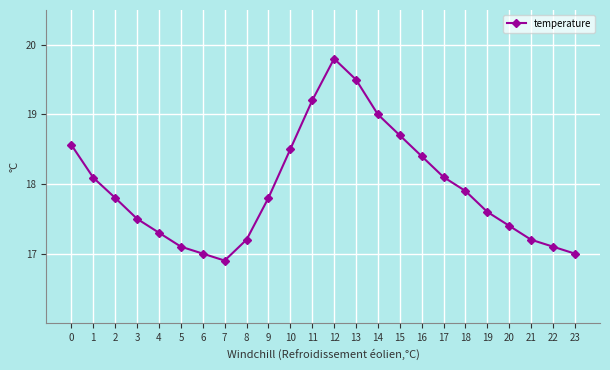

What is the difference between the second highest and second lowest values?

2.5